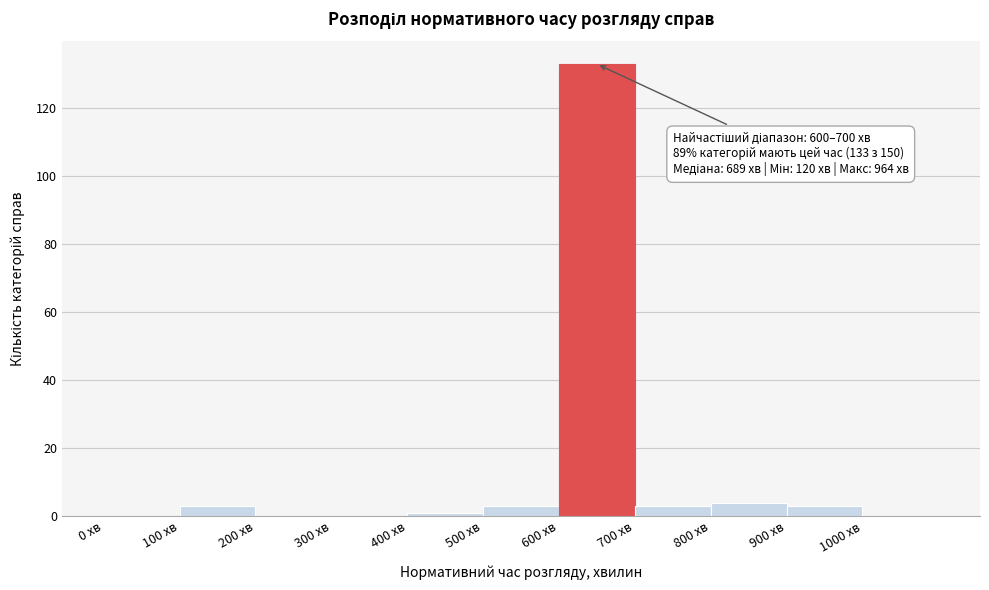

Over which range of the x-axis is the bar tallest?

600 to 700